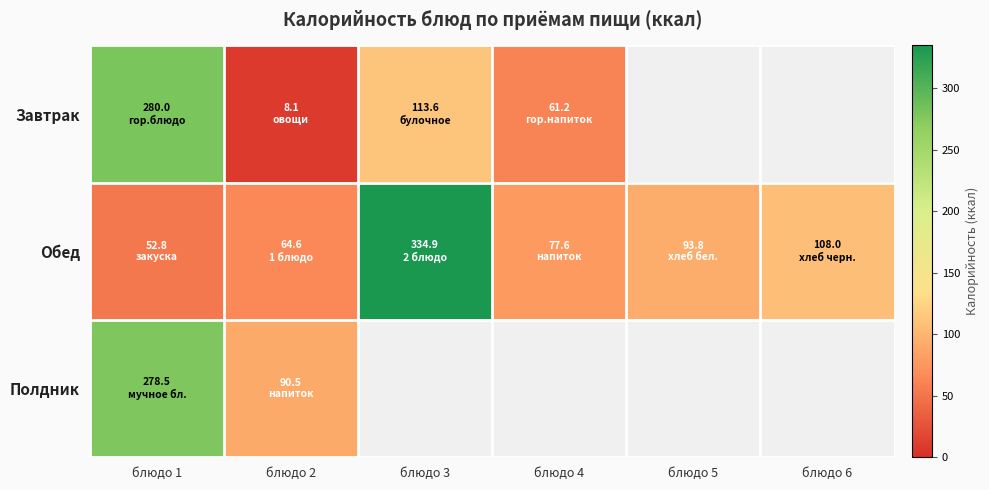

What is the approximate value of Полдник at блюдо 2?

90.5